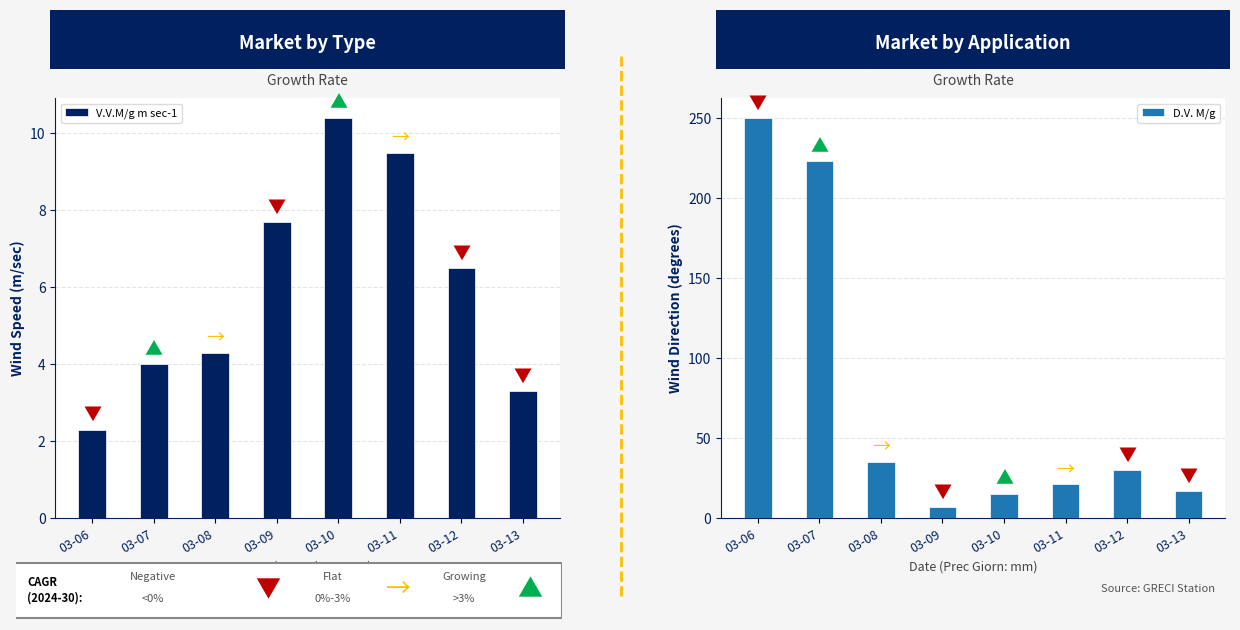

Rank the series at 03-13 from highest to lowest value.

D.V. M/g, V.V.M/g m sec-1